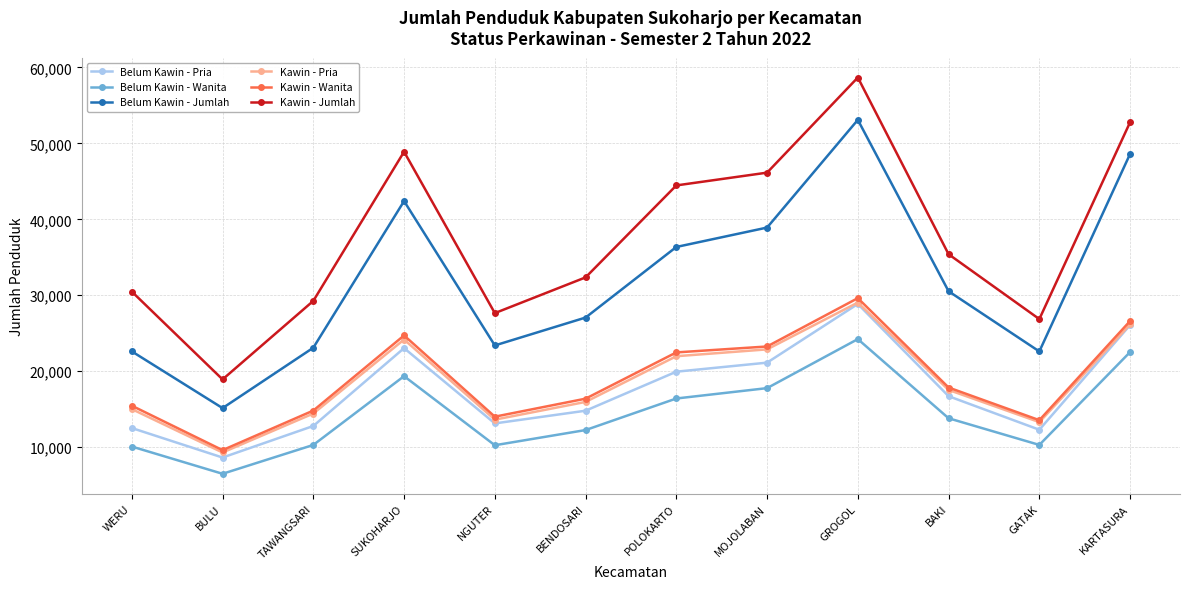

At which category does Belum Kawin - Wanita reach its first local peak?

SUKOHARJO